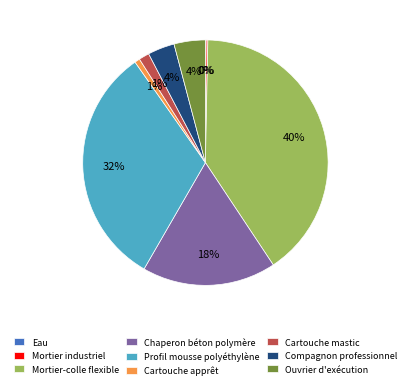

Is the sum of Mortier-colle flexible and Ouvrier d'exécution greater than half?

No